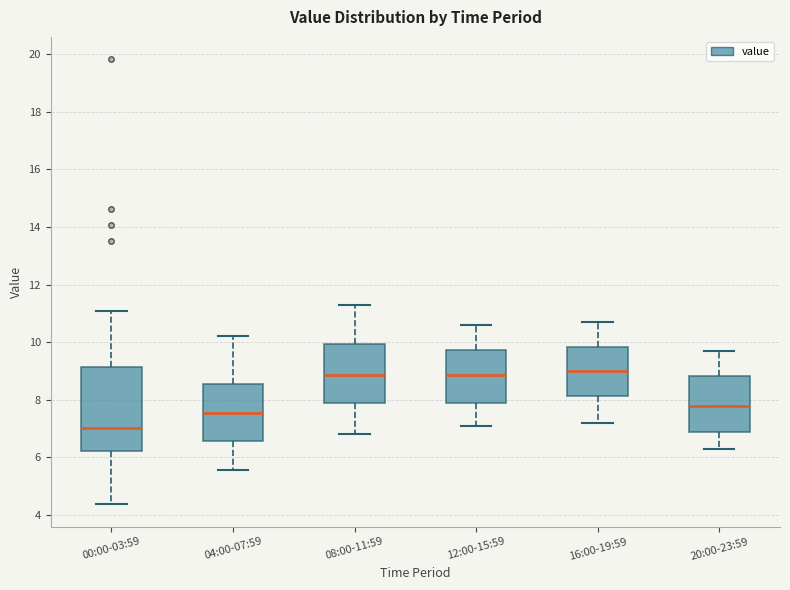

Comparing the boxes themselves (not the whiskers), which one is the tallest?

00:00-03:59